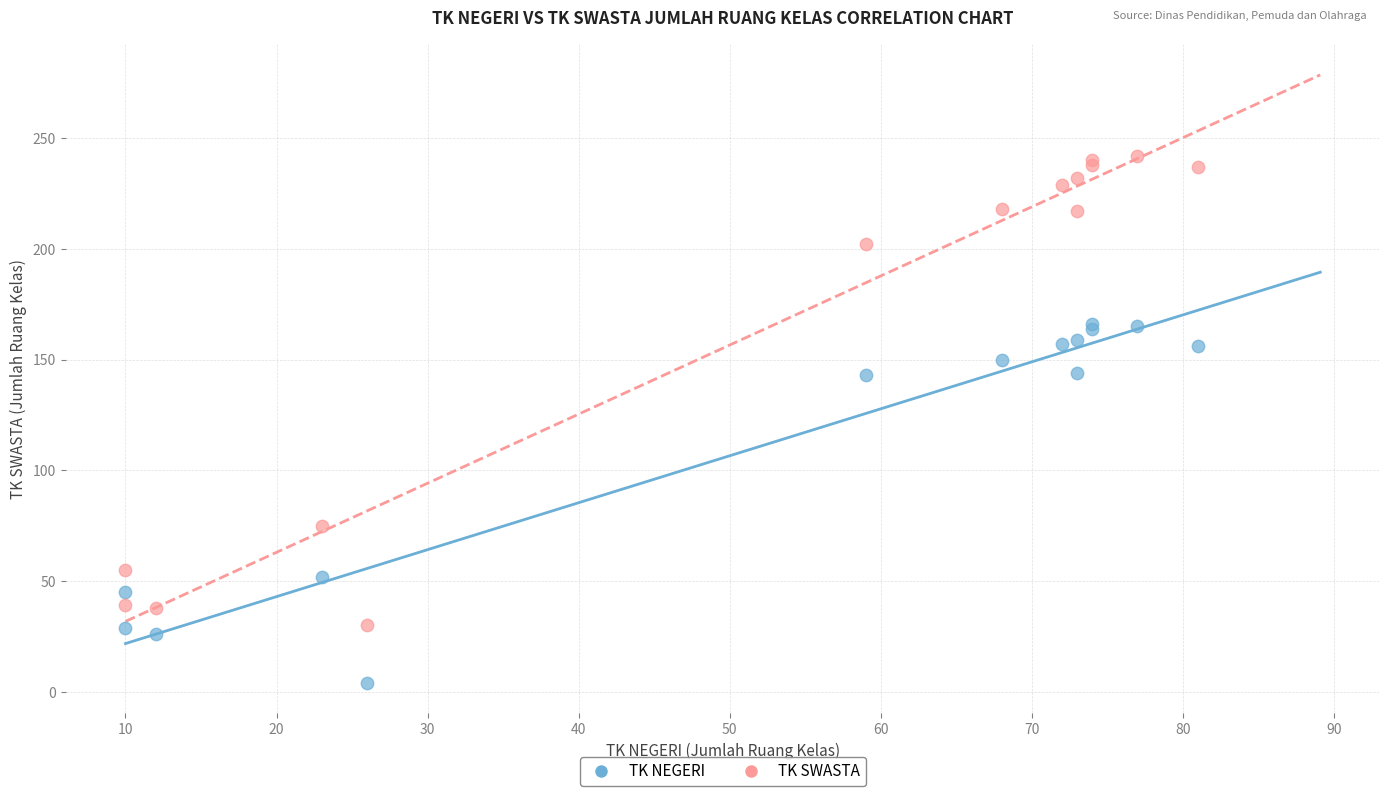

Which series reaches the minimum Y coordinate?

TK NEGERI